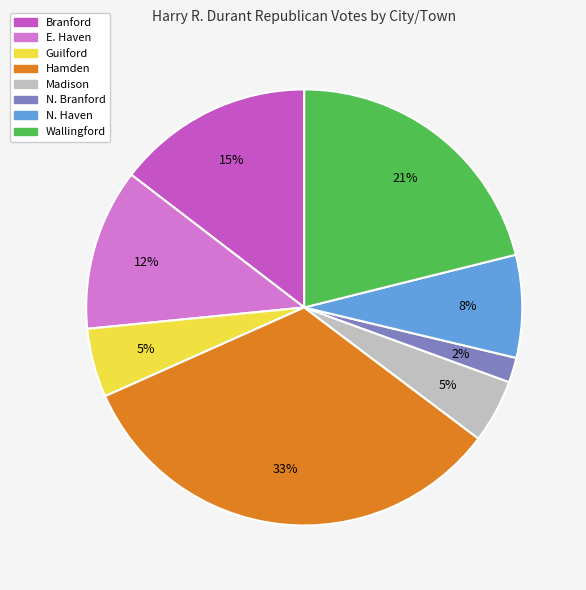

How many slices are in this pie chart?

8